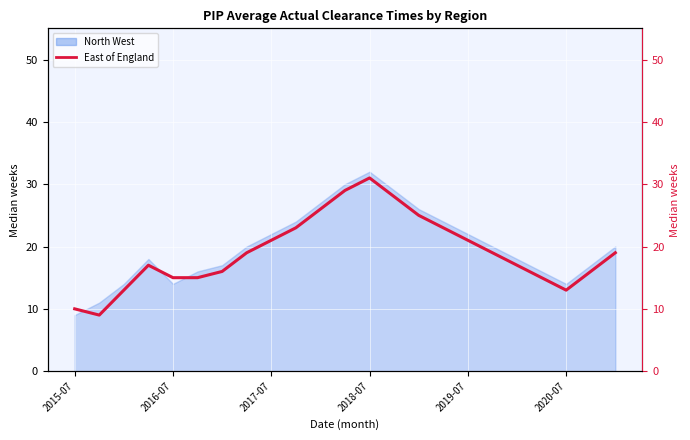

True or false: the data shows 10 at 2017-07.

False